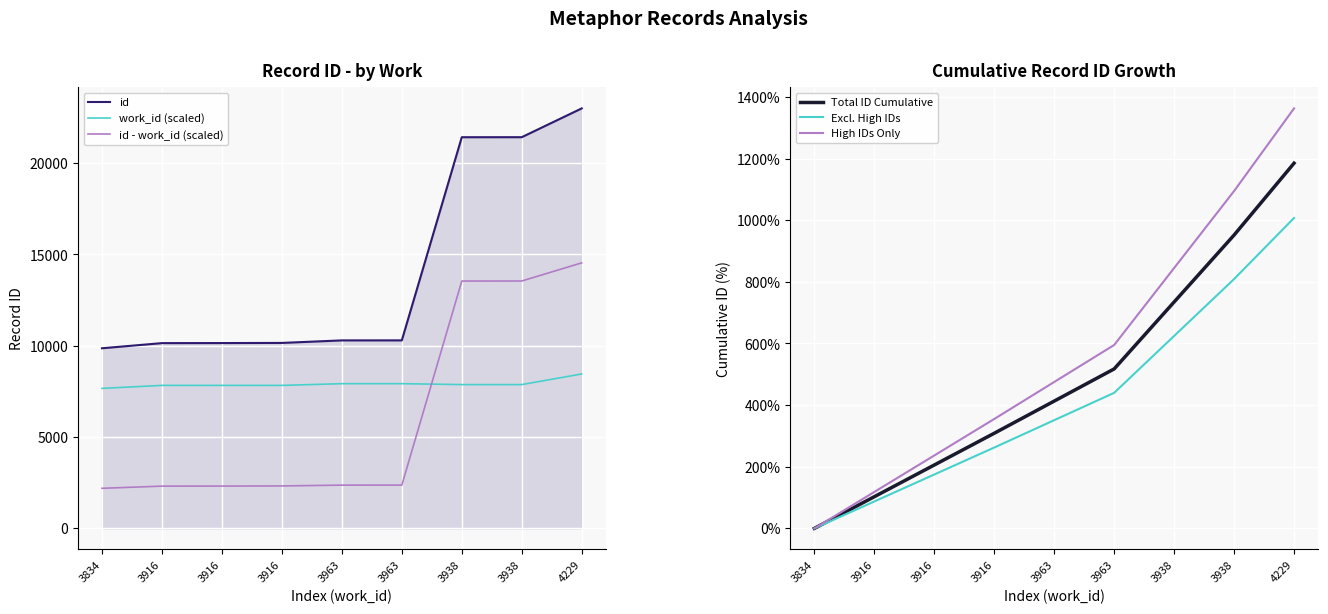

Which category has the lowest value in the id - work_id (scaled) series?

3834